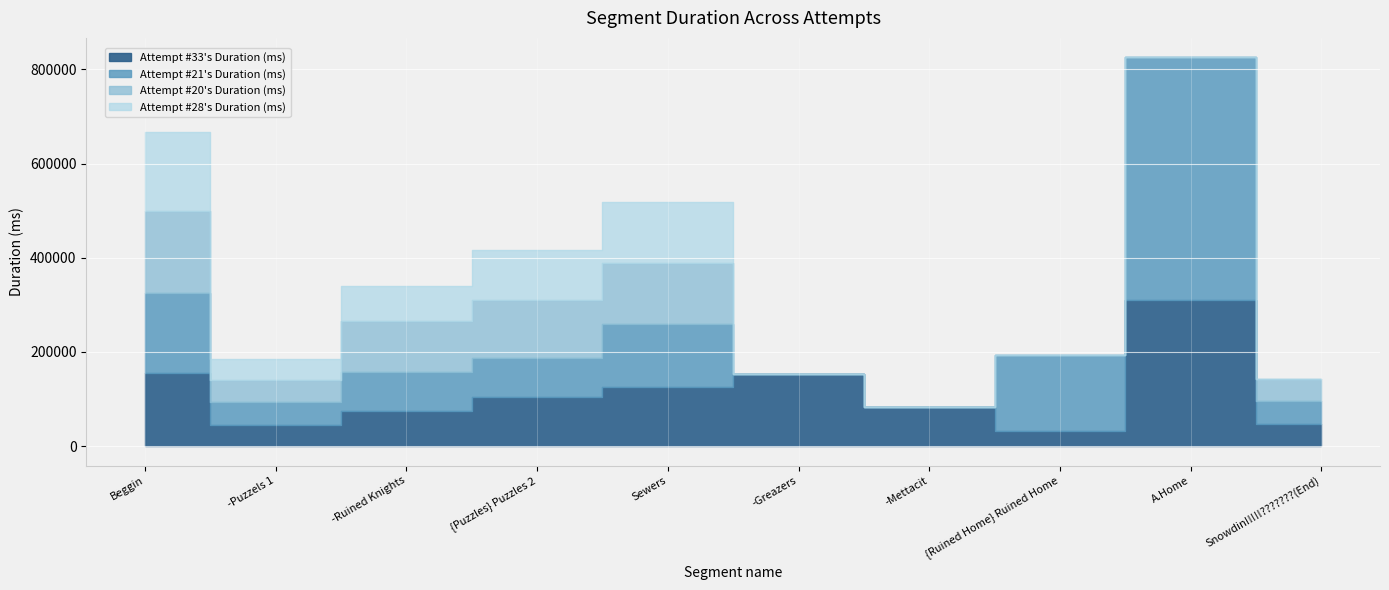

What is the label of the 5th point from the right?

-Greazers